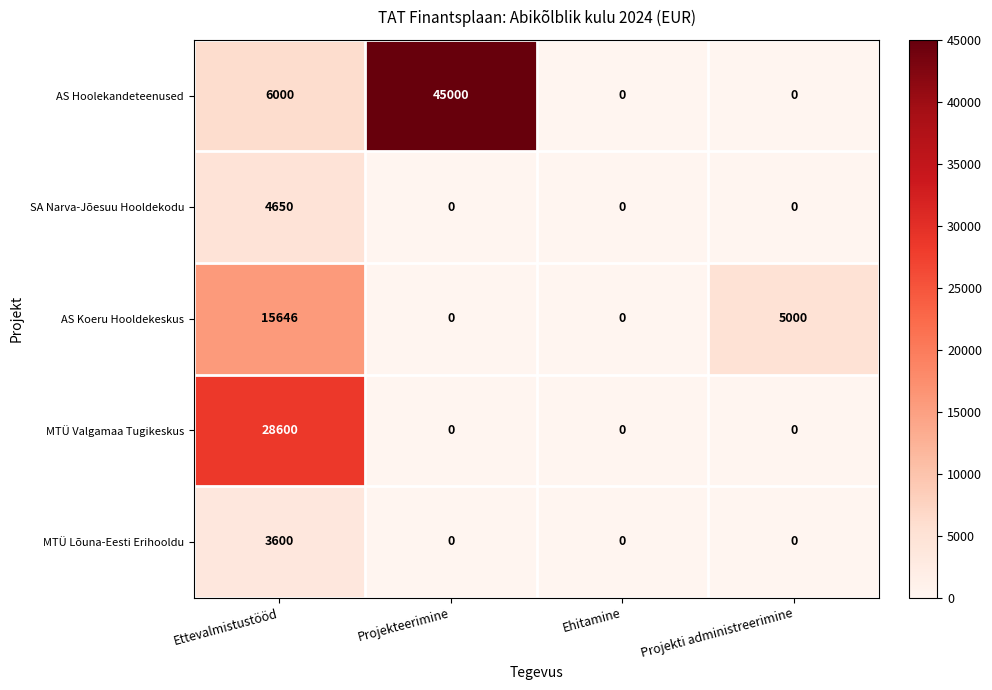

At Ettevalmistustööd, list the series in order from largest to smallest.

MTÜ Valgamaa Tugikeskus, AS Koeru Hooldekeskus, AS Hoolekandeteenused, SA Narva-Jõesuu Hooldekodu, MTÜ Lõuna-Eesti Erihooldu